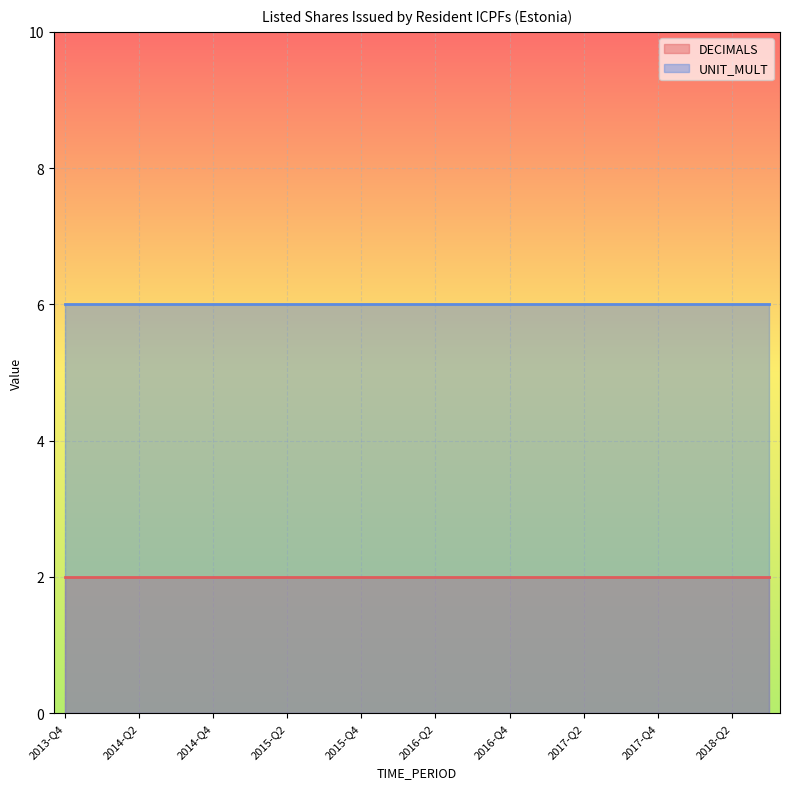

List the series in order of their overall mean, lowest first.

DECIMALS, UNIT_MULT